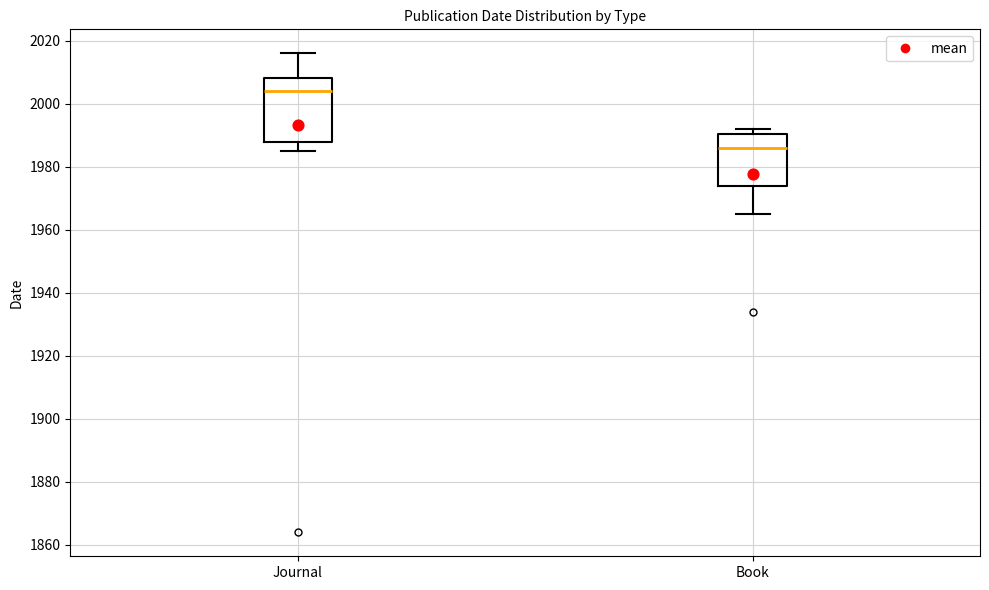

Reading left to right, read every box against the y-axis: the position of its median line, the range the box covers, and the ends of its whiskers. The values are not printed on the chart, so give them approximately, as read against the axis.

Journal: median 2004, box 1988 to 2008, whiskers 1986 to 2016
Book: median 1986, box 1974 to 1990, whiskers 1966 to 1992